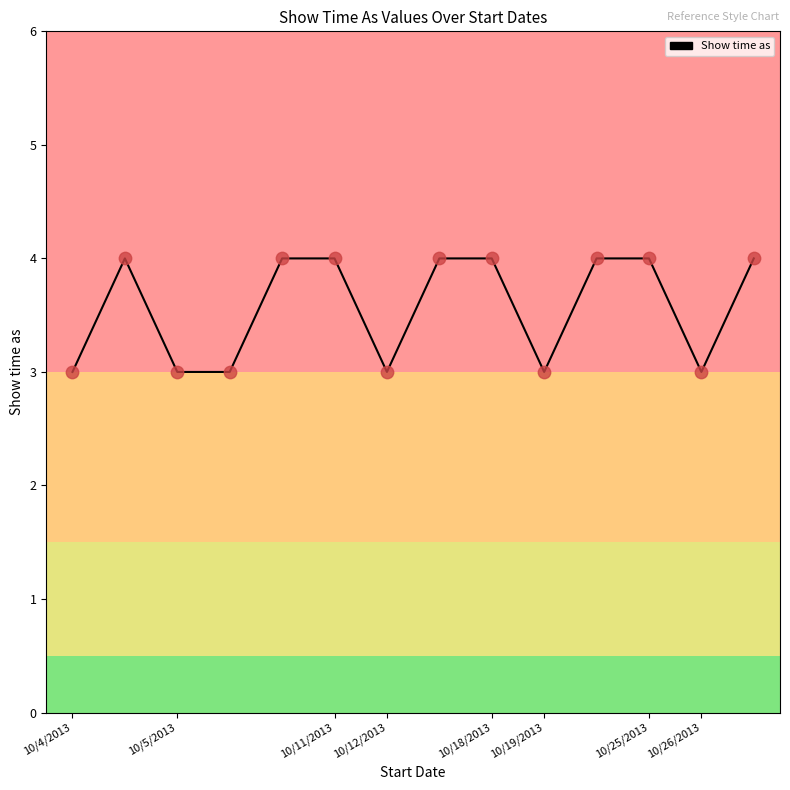

What is the smallest value displayed?

3